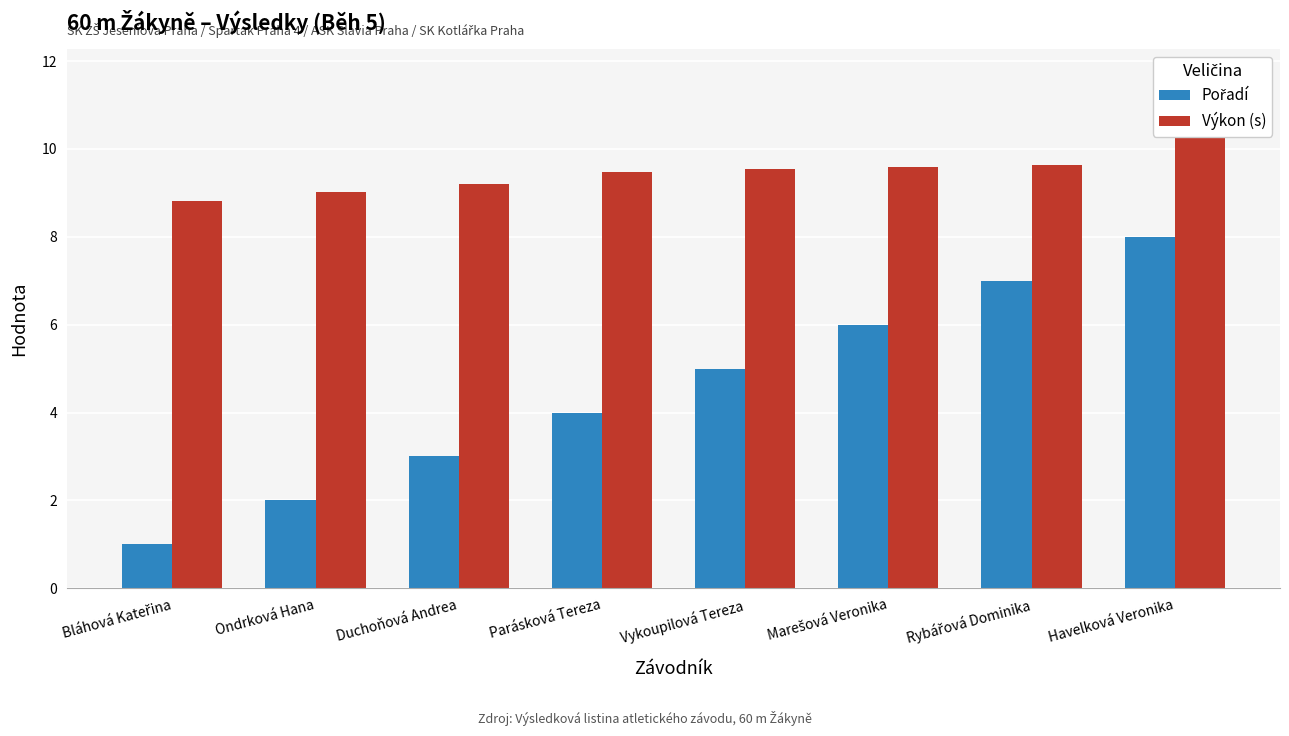

What is the total value across all series at Havelková Veronika?

18.4